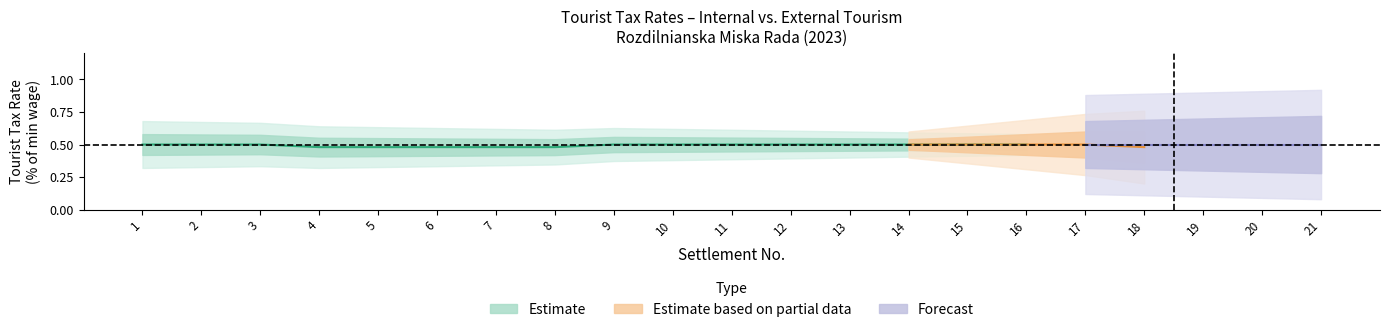

True or false: the data shows 0.5 at 10.

True